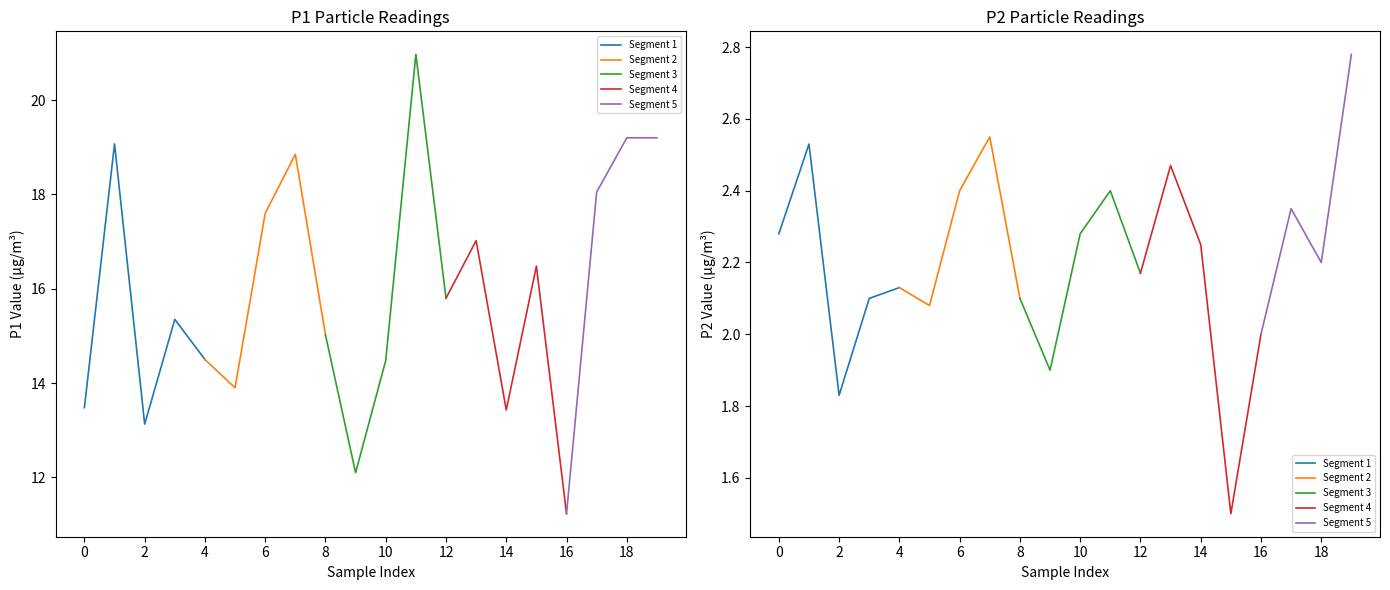

Rank the series by their average value, from highest to lowest.

P1, P2